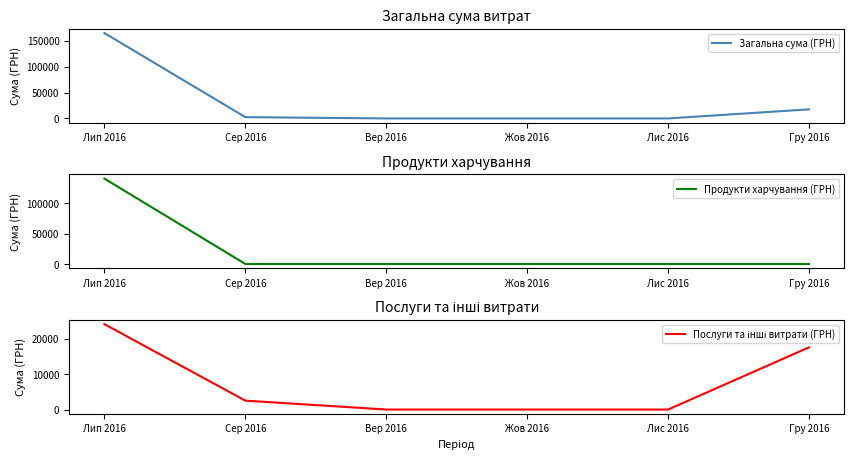

What is the sum of the Послуги та інші витрати (ГРН) values at Лис 2016 and Лип 2016?

24088